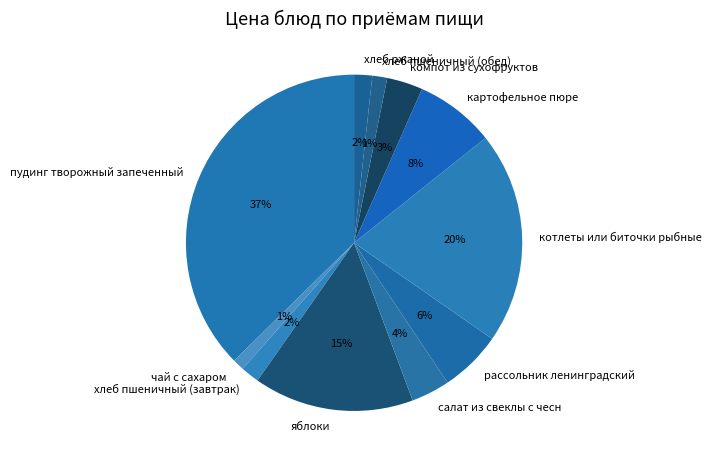

How many segments does this pie chart have?

11